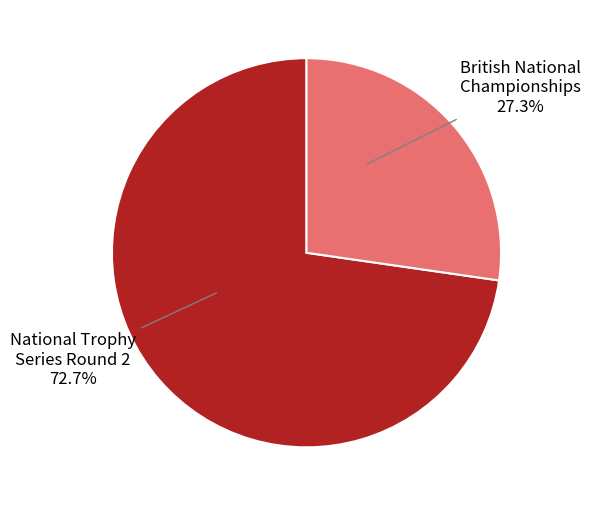

How many slices are in this pie chart?

2